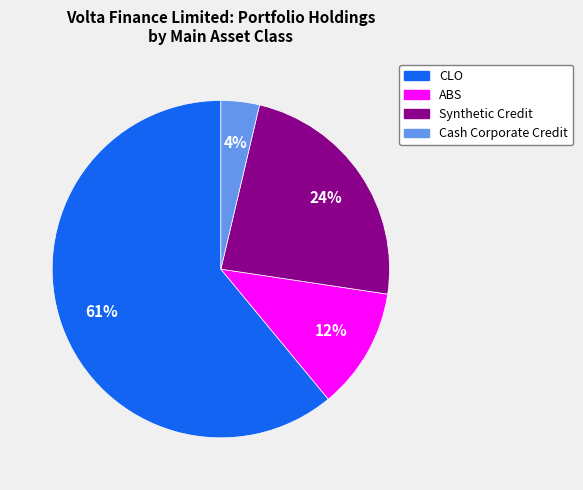

Is there a majority slice in this chart?

Yes